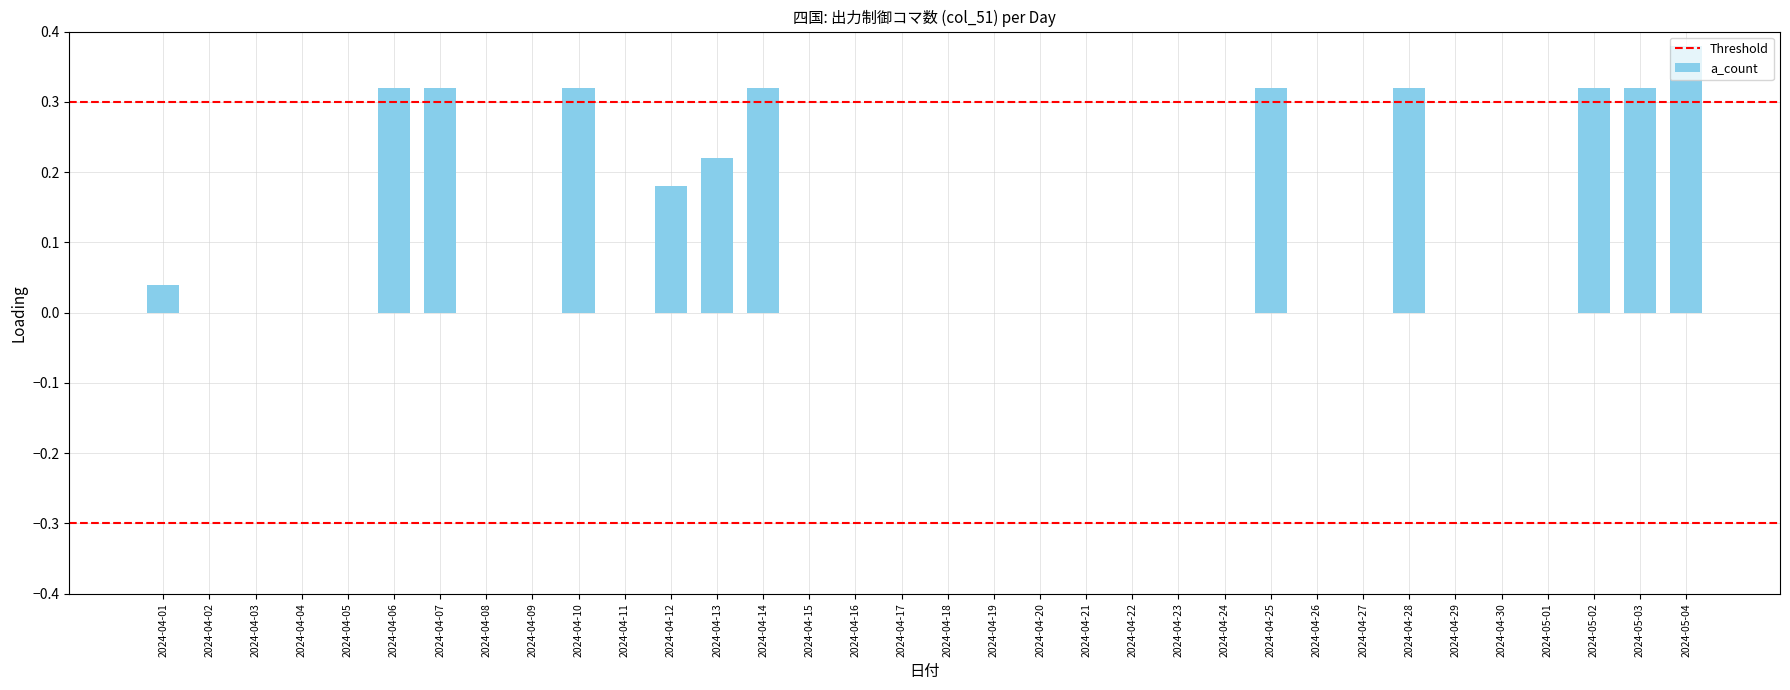

What is the sum of all values?

3.4